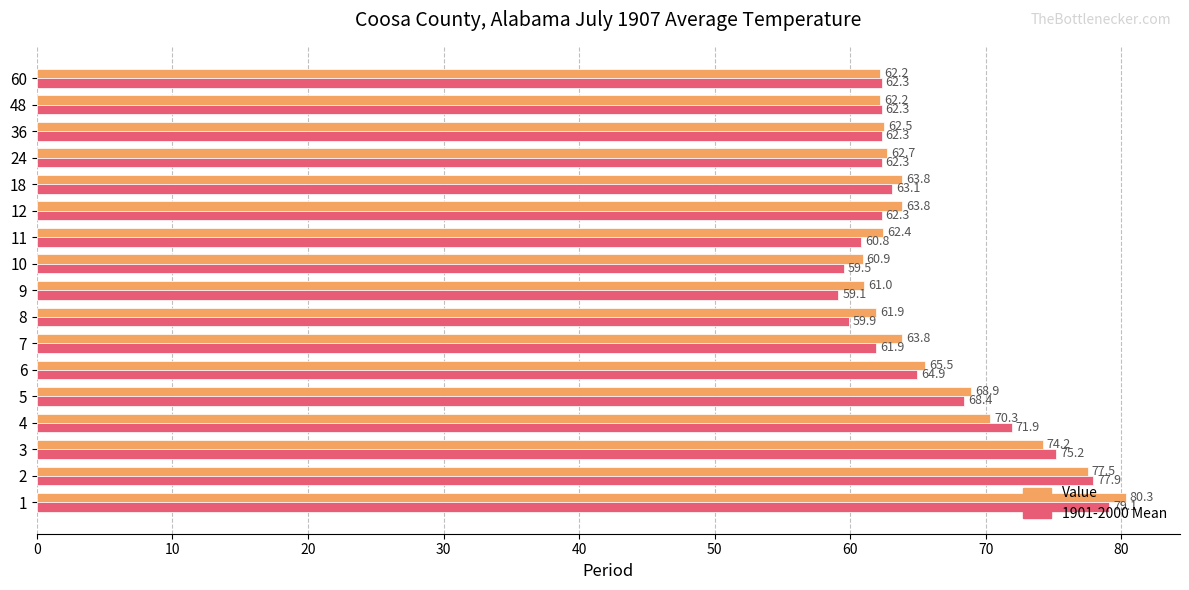

What is the difference between the Value values at 11 and 18?

1.4